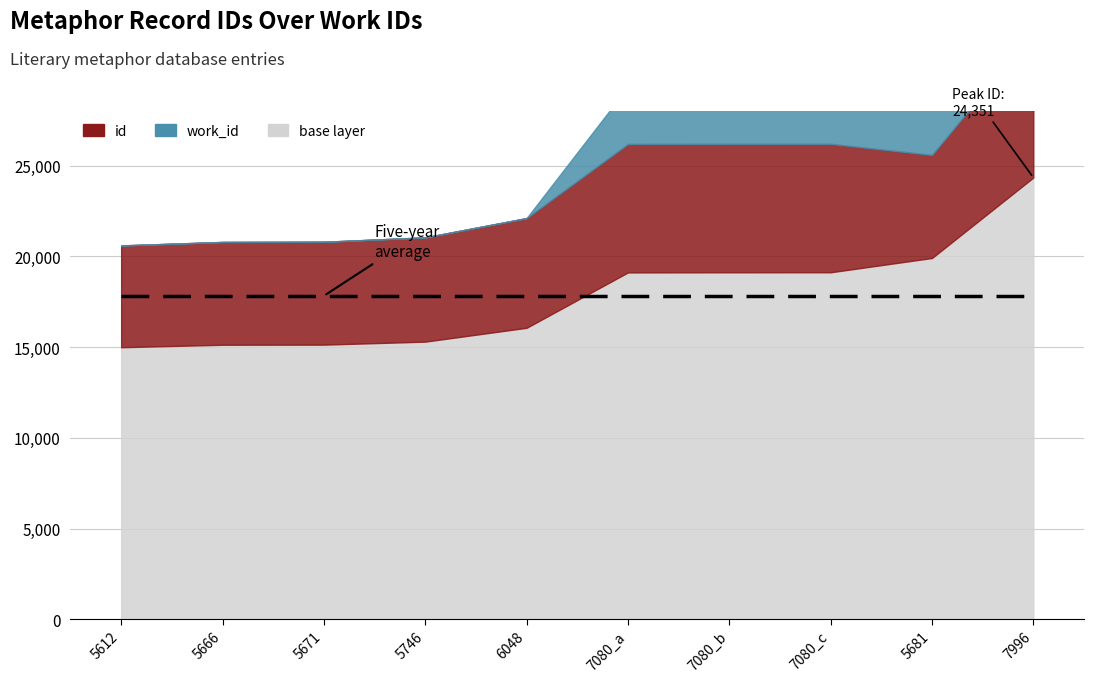

At which label does work_id first exceed 6048?

7080_a